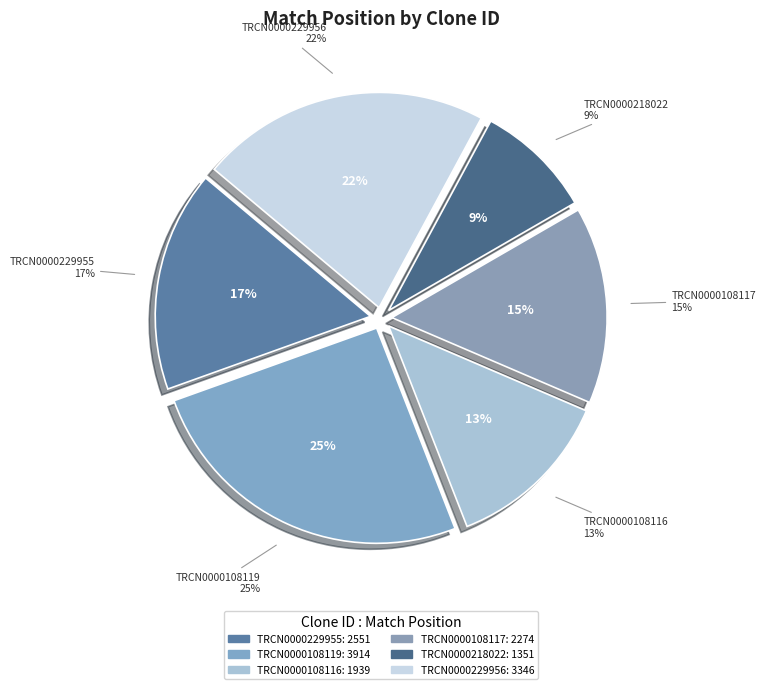

Combined, what portion of the pie is TRCN0000229956 and TRCN0000108116?

34.4%